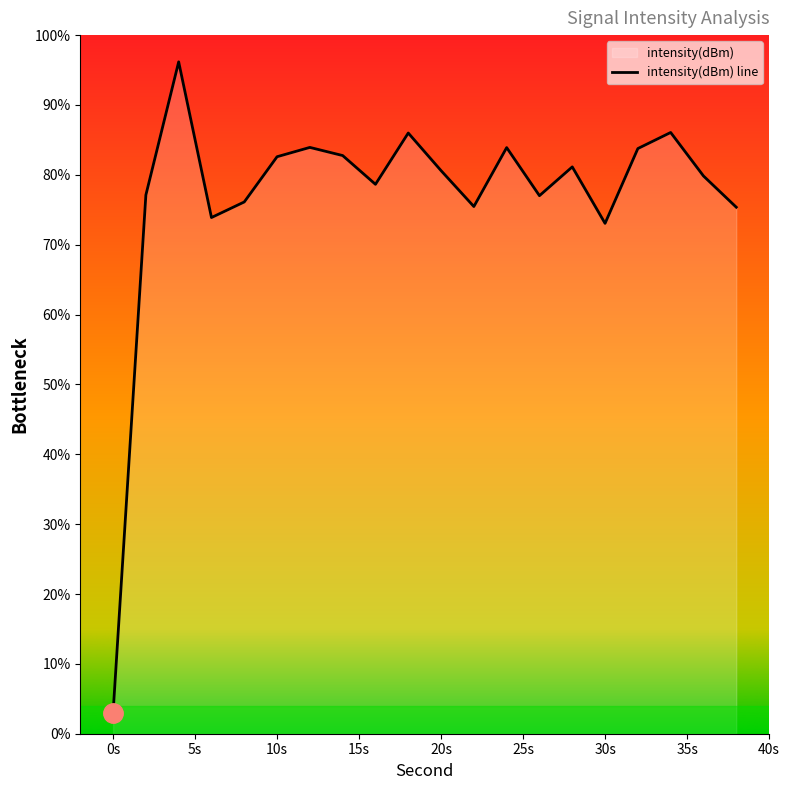

Reading left to right, transcribe all the data shown in this chart.

3.0	77.1	96.2	73.9	76.1	82.6	83.9	82.8	78.6	86.0	80.6	75.5	83.9	77.0	81.1	73.1	83.8	86.1	79.8	75.4